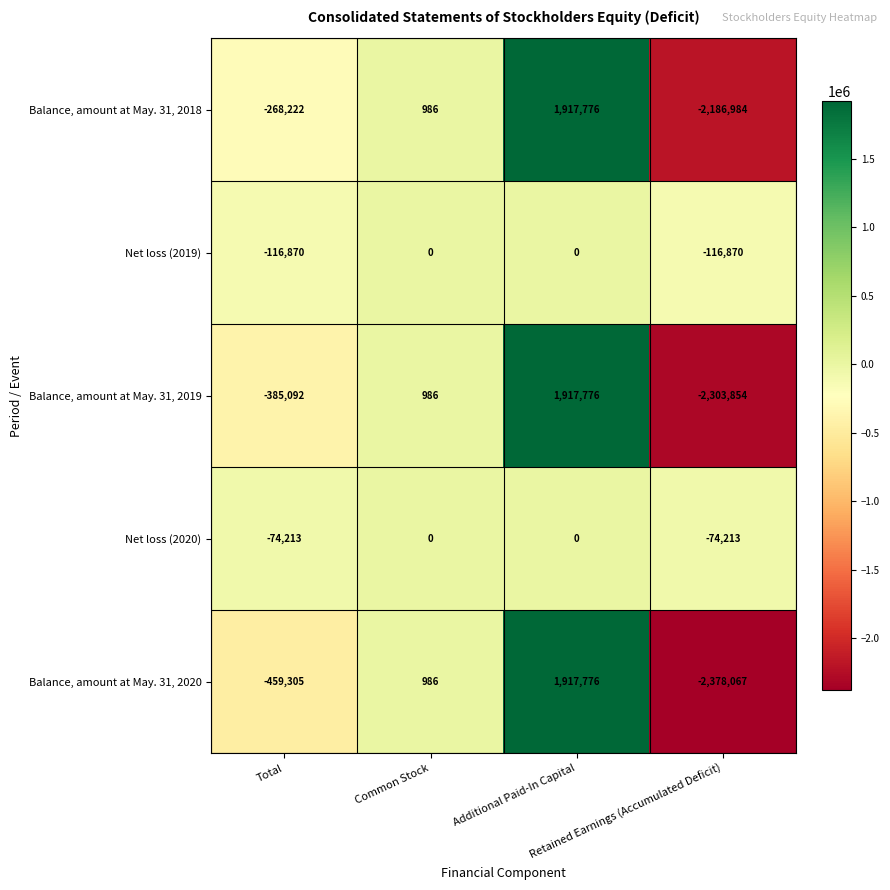

Which series has the widest spread of values?

Balance, amount at May. 31, 2020